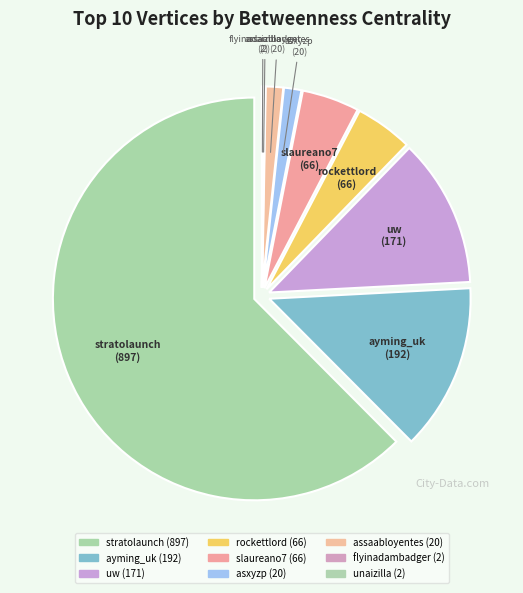

Which category has the biggest portion of the pie?

stratolaunch